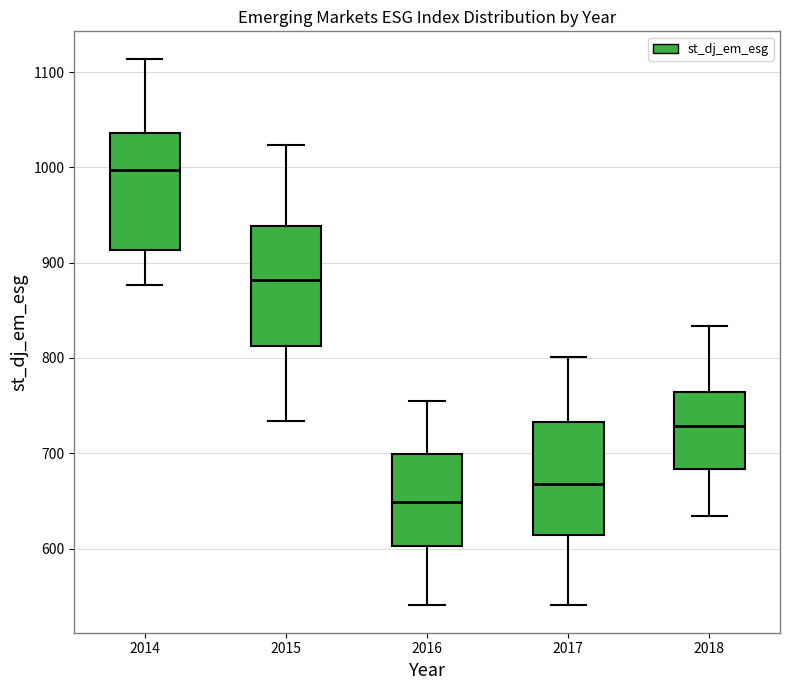

Reading left to right, transcribe this box plot: for each box, give where its median line is, the range the box spans, and where its two whiskers end, as read against the y-axis. The values are not printed on the chart, so give them approximately, as read against the axis.

2014: median 1000, box 910 to 1040, whiskers 880 to 1110
2015: median 880, box 810 to 940, whiskers 730 to 1020
2016: median 650, box 600 to 700, whiskers 540 to 750
2017: median 670, box 610 to 730, whiskers 540 to 800
2018: median 730, box 680 to 760, whiskers 630 to 830